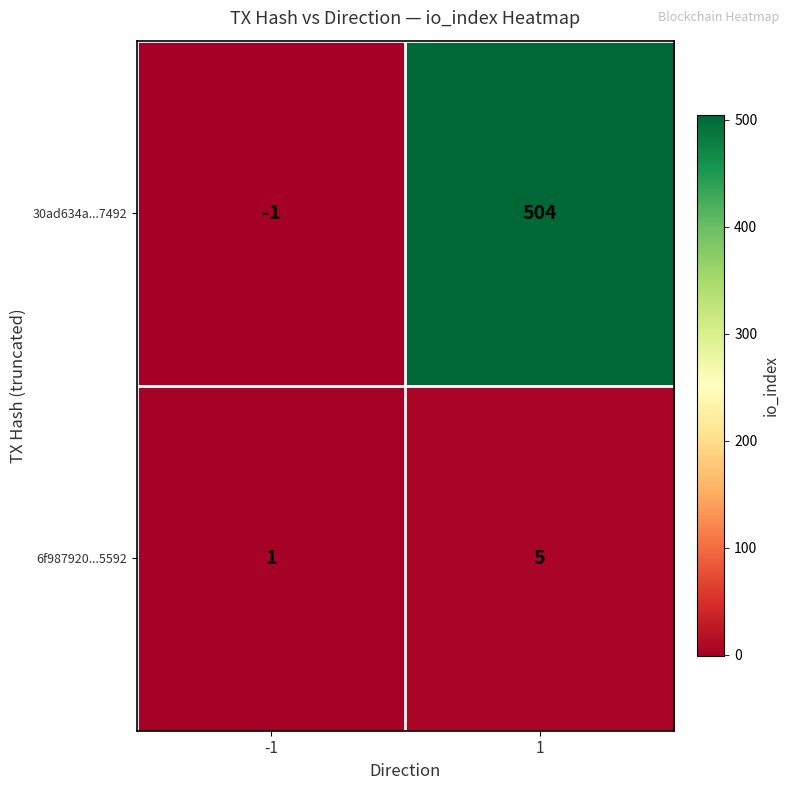

List the series in order of their overall mean, lowest first.

6f987920...5592, 30ad634a...7492